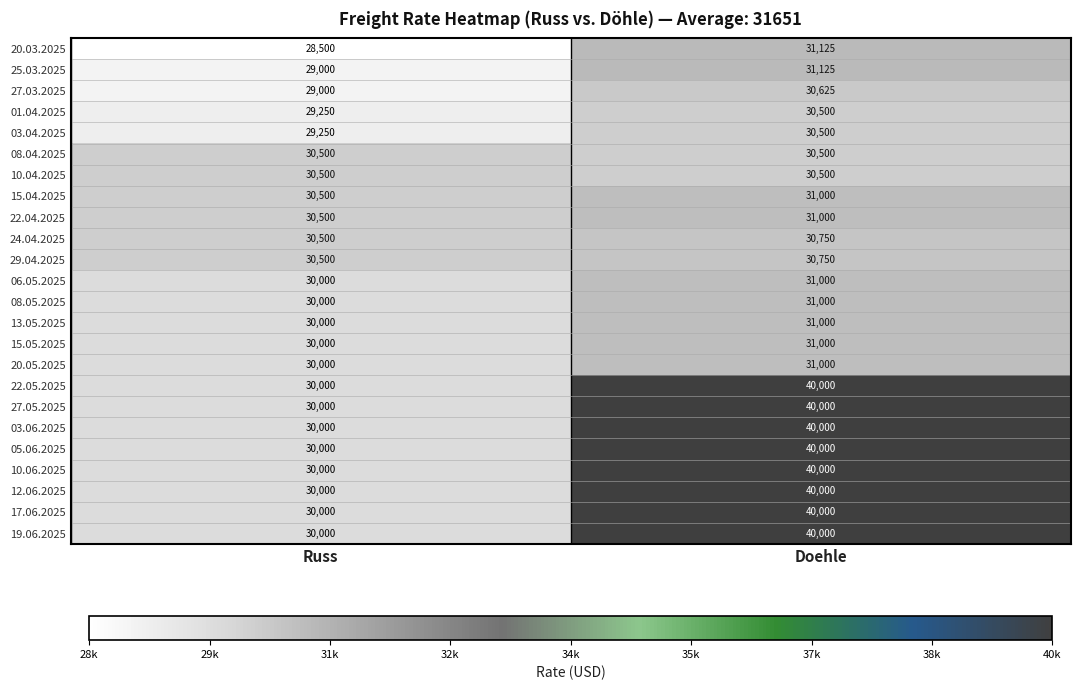

Rank the categories by 20.03.2025 value from highest to lowest.

Doehle, Russ